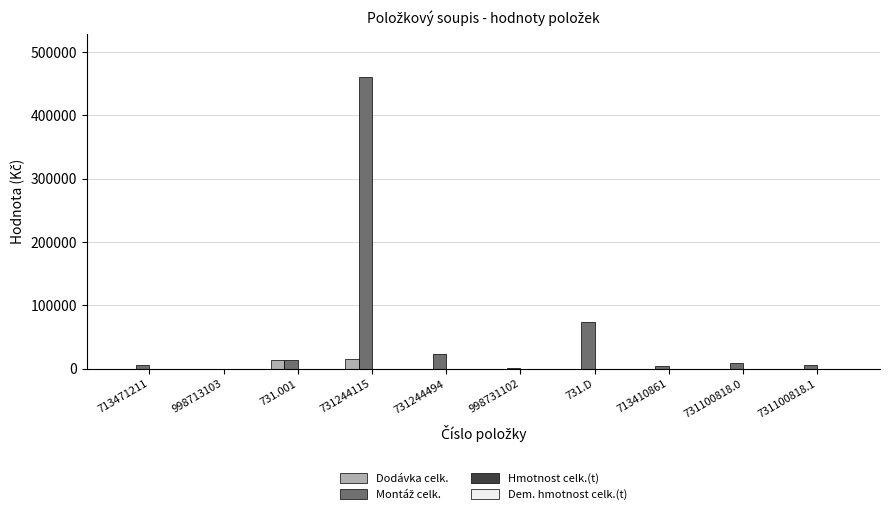

Is it true that Dodávka celk. equals 0.0 at 998713103?

True